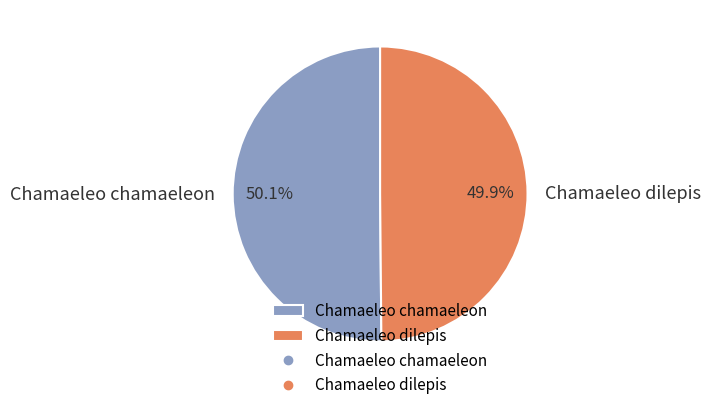

What is the ratio of the value at Chamaeleo chamaeleon to the value at Chamaeleo dilepis?

1.0